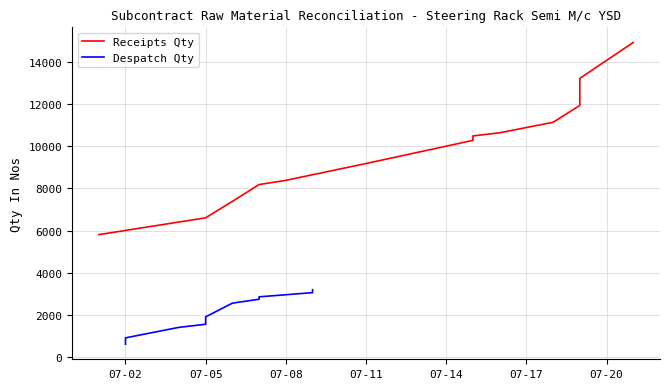

True or false: Receipts Qty has a value of 10264 at 07-05.

False